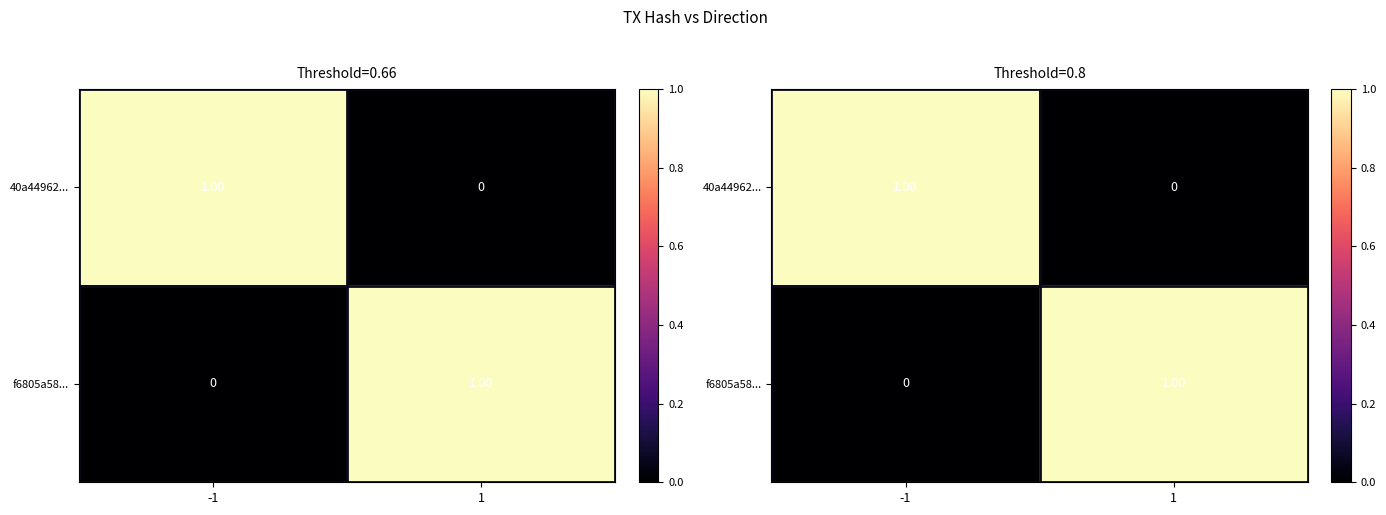

Where is f6805a58... nearest to the value 0?

-1